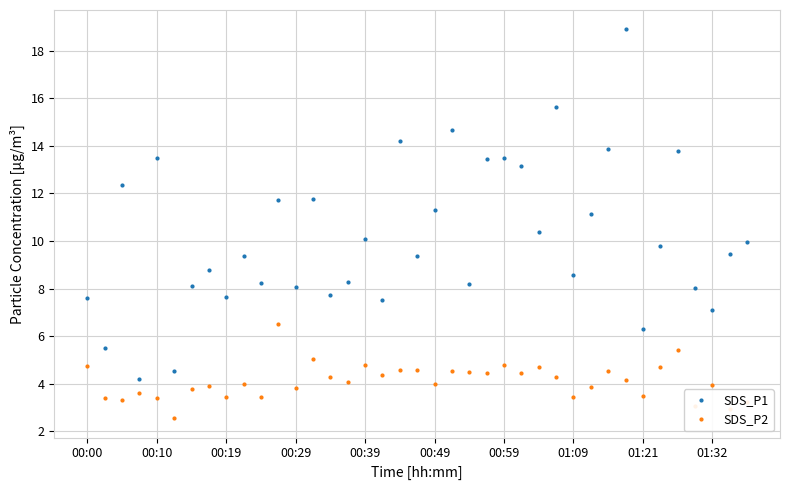

What is the average value of the SDS_P1 series?

10.1